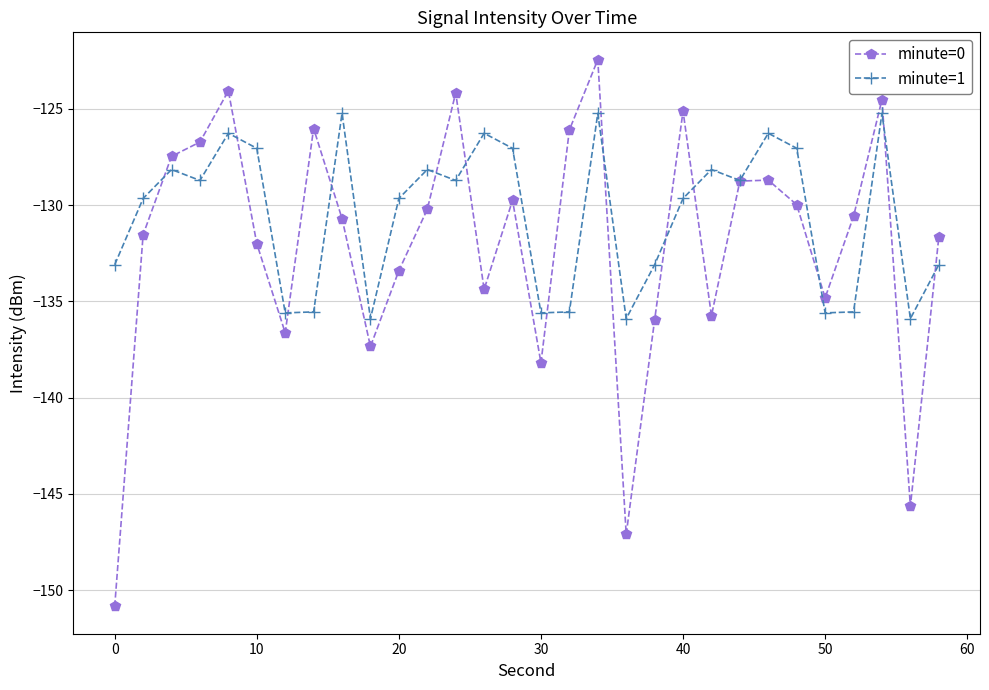

List the series in order of their overall mean, lowest first.

minute=0, minute=1